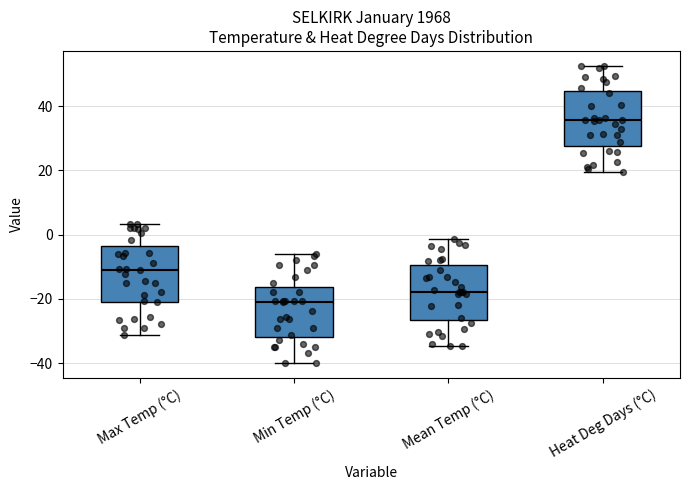

Reading left to right, read every box against the y-axis: the position of its median line, the range the box covers, and the ends of its whiskers. The values are not printed on the chart, so give them approximately, as read against the axis.

Max Temp (°C): median -12, box -20 to -4, whiskers -32 to 4
Min Temp (°C): median -22, box -32 to -16, whiskers -40 to -6
Mean Temp (°C): median -18, box -26 to -10, whiskers -34 to -2
Heat Deg Days (°C): median 36, box 28 to 44, whiskers 20 to 52